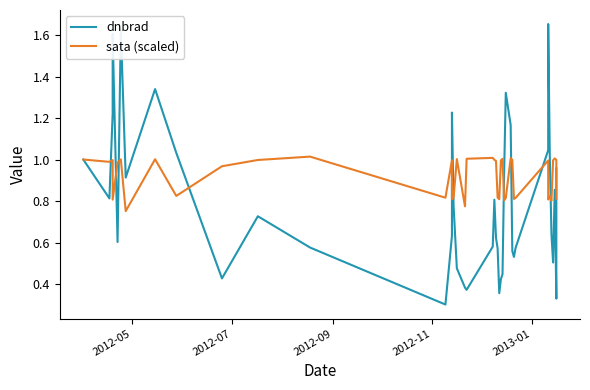

What is the value of the dnbrad point at the 36th from the left?

0.6